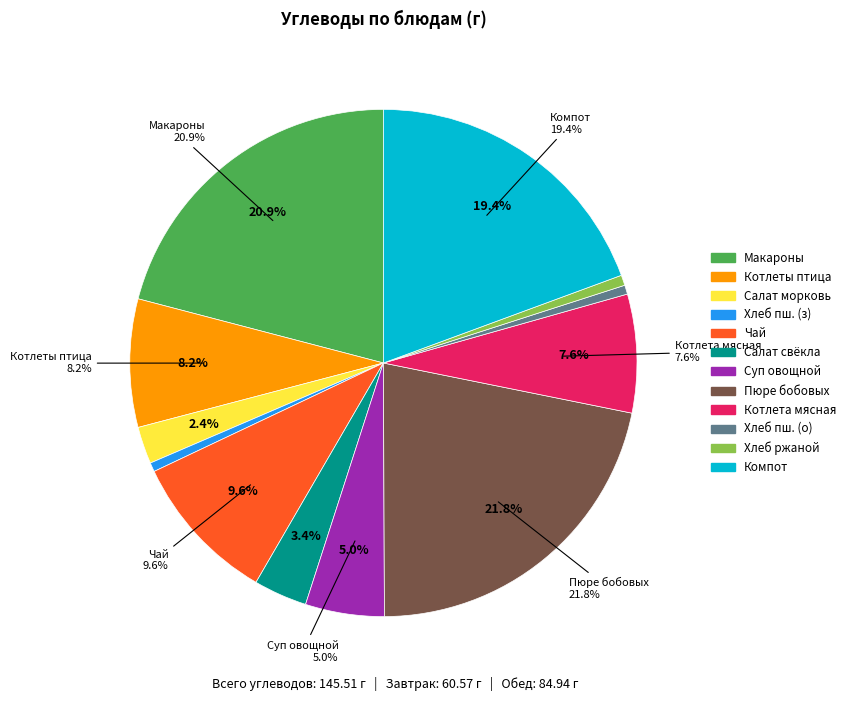

Does Компот из свежих/замороженных плодов account for over 50% of the chart?

No